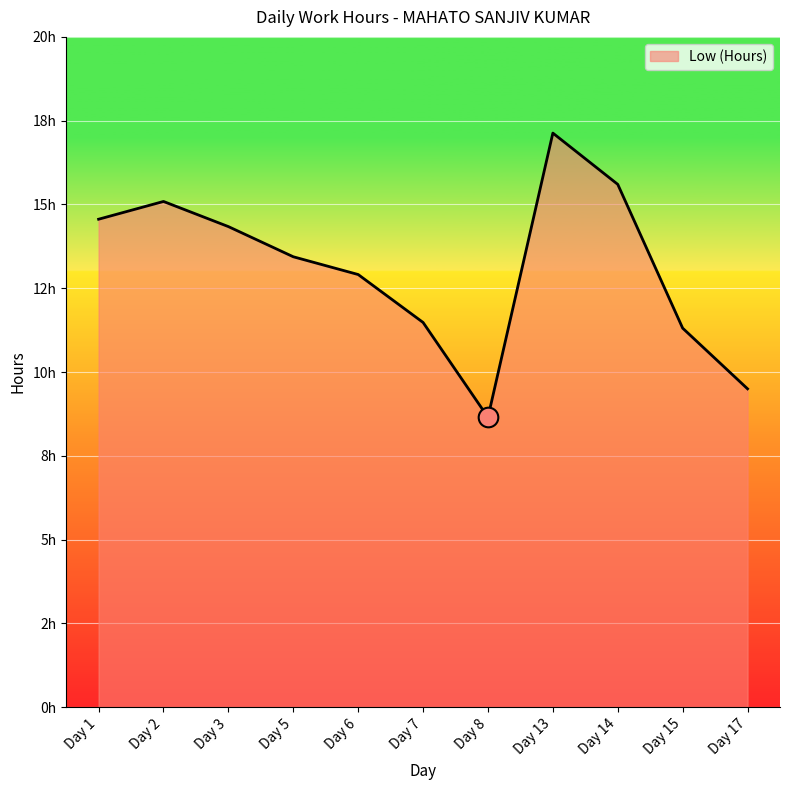

What is the change in value from Day 13 to Day 15?

-5.8